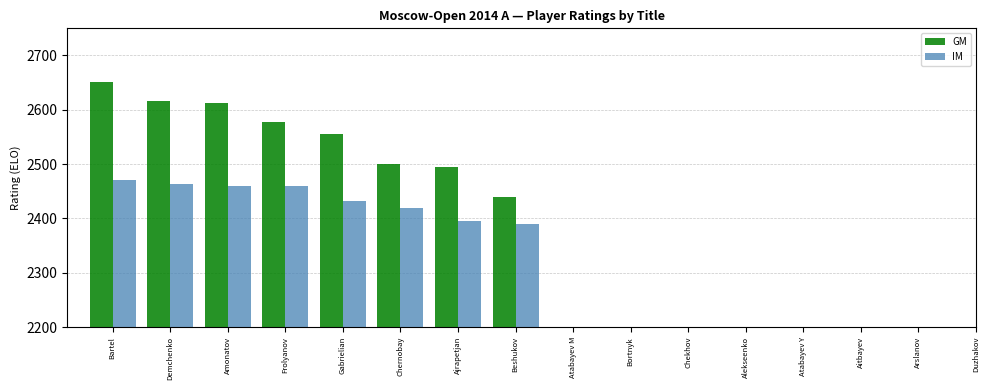

List the series in order of their overall mean, lowest first.

IM, GM